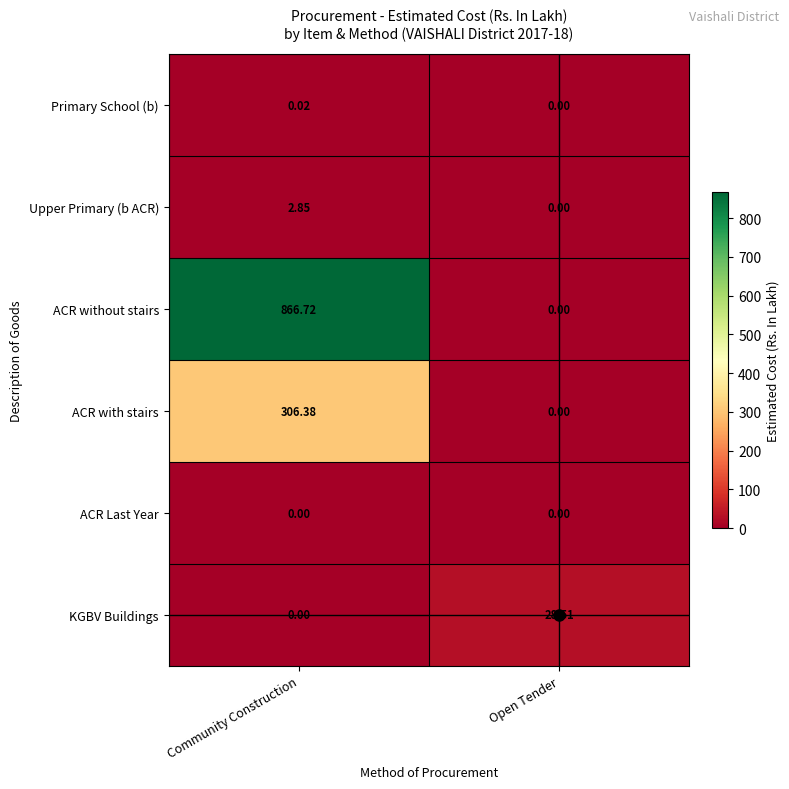

Which series has the largest range (max minus min)?

ACR without stairs